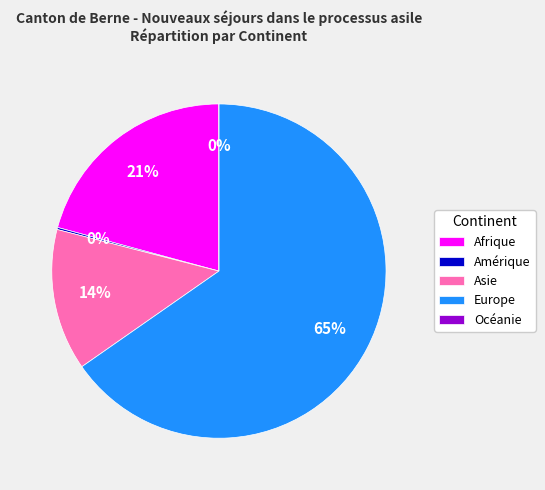

True or false: Asie accounts for 14% of the total.

True